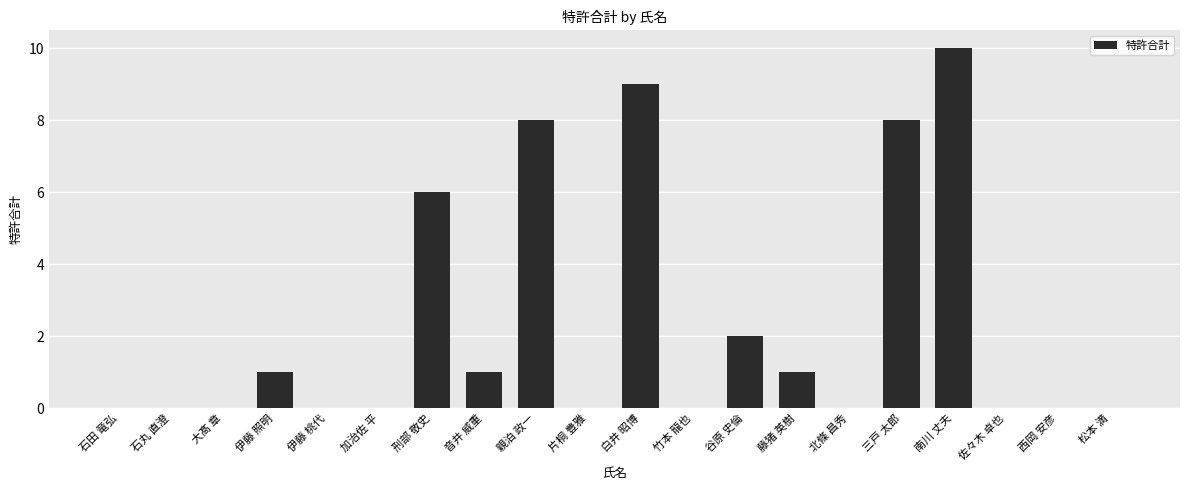

Reading left to right, list all the values displayed in this chart.

石田 竜弘=0	石丸 直澄=0	大髙 章=0	伊藤 照明=1	伊藤 桃代=0	加治佐 平=0	刑部 敬史=6	音井 威重=1	親泊 政一=8	片桐 豊雅=0	白井 昭博=9	竹本 龍也=0	谷原 史倫=2	藤猪 英樹=1	北條 昌秀=0	三戸 太郎=8	南川 丈夫=10	佐々木 卓也=0	西岡 安彦=0	松本 満=0